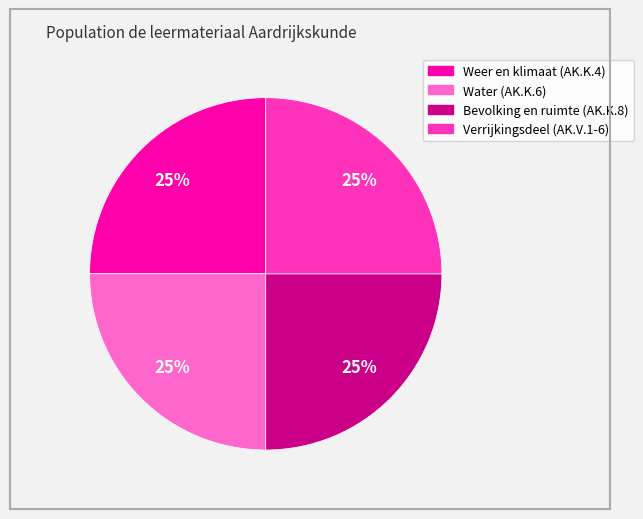

True or false: Verrijkingsdeel (AK.V.1-6) accounts for 38% of the total.

False